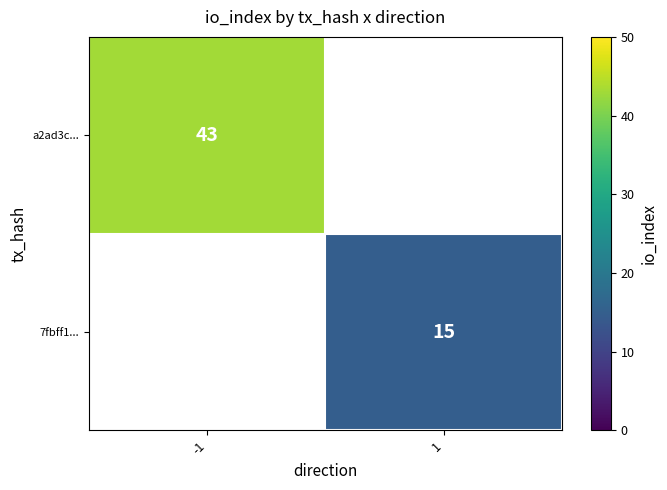

Is it true that 7fbff1... equals 5 at 1?

False